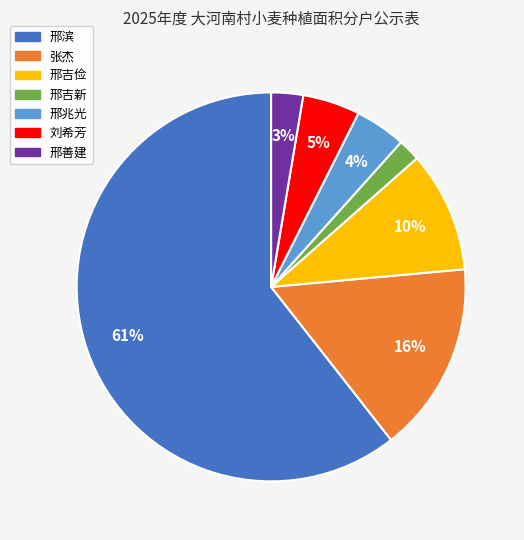

Combined, do 邢善建 and 刘希芳 account for over 50%?

No